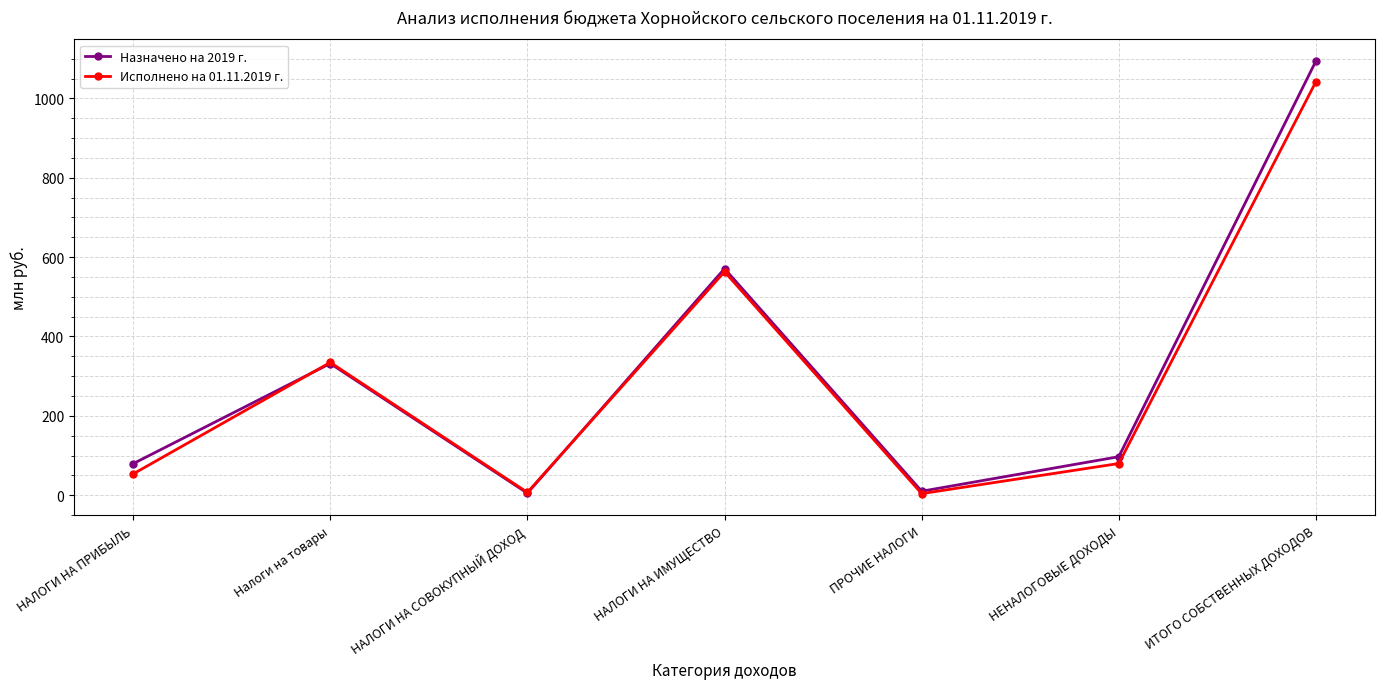

What is the sum of the Исполнено на 01.11.2019 г. values at НЕНАЛОГОВЫЕ ДОХОДЫ and НАЛОГИ НА ПРИБЫЛЬ?

133.4